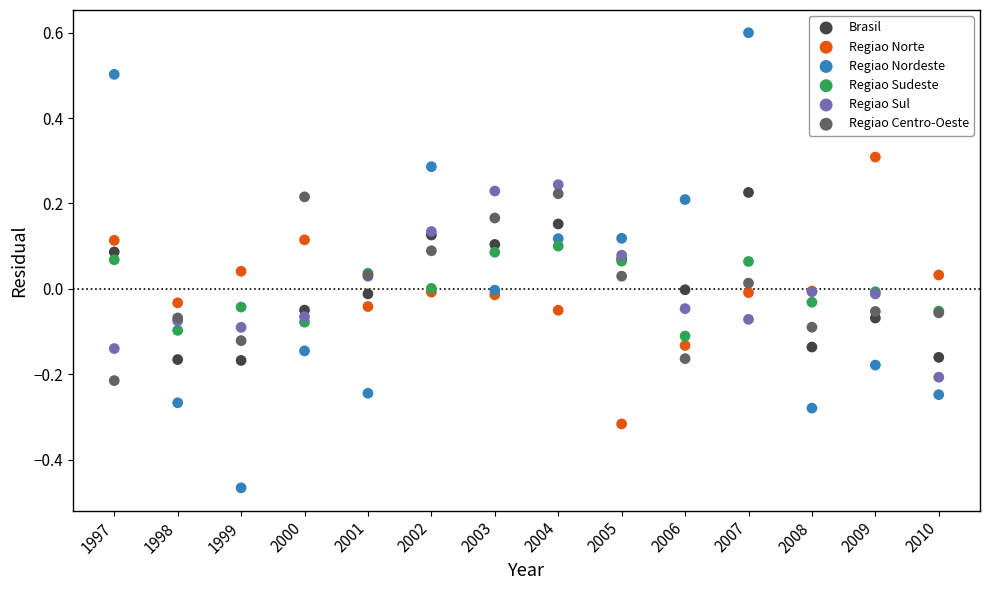

Which series reaches the minimum Y coordinate?

Regiao Nordeste